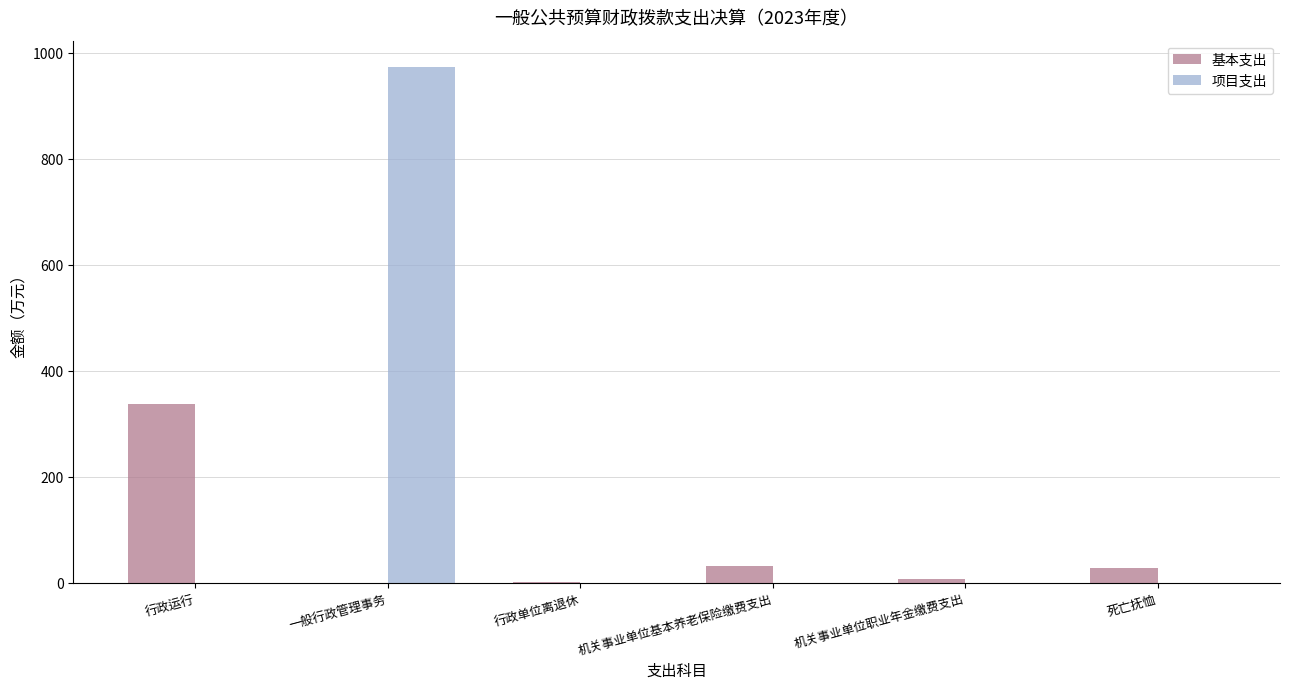

Are the bars grouped side by side (vs. stacked)?

Yes